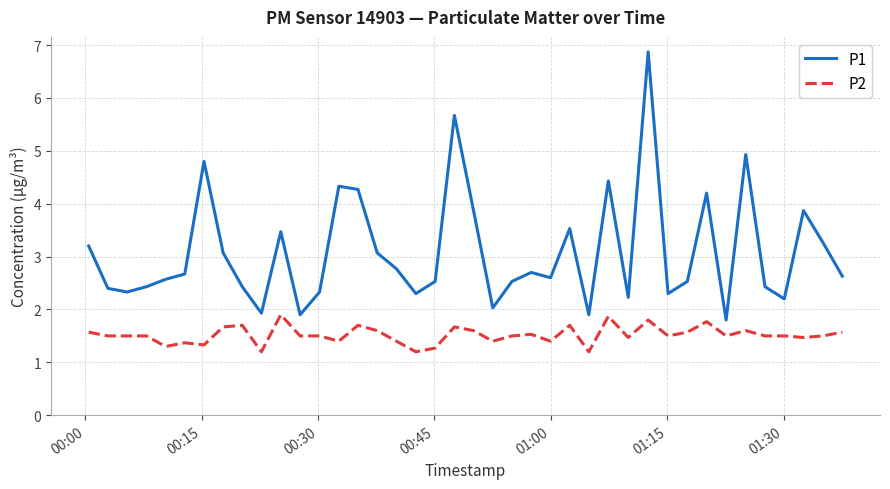

Reading left to right, extract all data points from this chart.

P1: 3.2	2.4	2.3	2.4	2.6	2.7	4.8	3.1	2.4	1.9	3.5	1.9	2.3	4.3	4.3	3.1	2.8	2.3	2.5	5.7	3.9	2.0	2.5	2.7	2.6	3.5	1.9	4.4	2.2	6.9	2.3	2.5	4.2	1.8	4.9	2.4	2.2	3.9	3.3	2.6
P2: 1.6	1.5	1.5	1.5	1.3	1.4	1.3	1.7	1.7	1.2	1.9	1.5	1.5	1.4	1.7	1.6	1.4	1.2	1.3	1.7	1.6	1.4	1.5	1.5	1.4	1.7	1.2	1.9	1.5	1.8	1.5	1.6	1.8	1.5	1.6	1.5	1.5	1.5	1.5	1.6